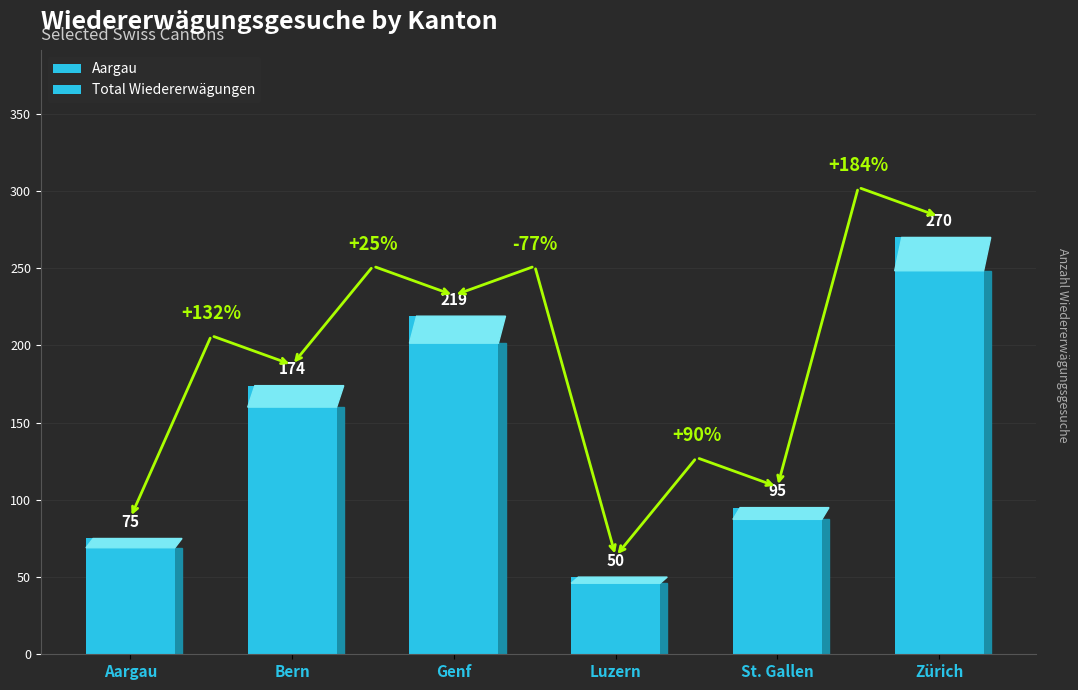

How many values exceed 174?

2